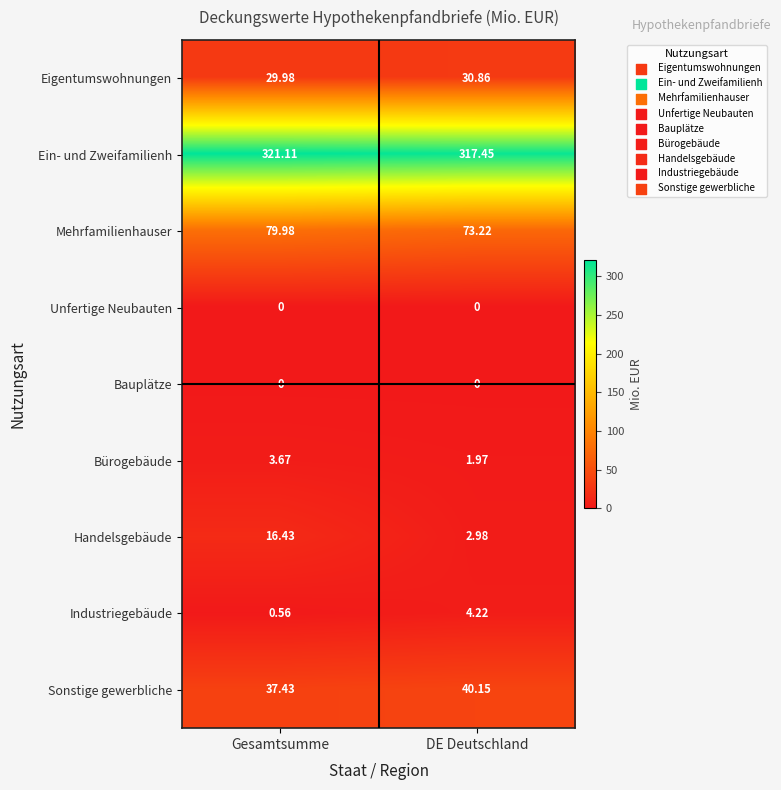

How many categories are shown in the chart?

2